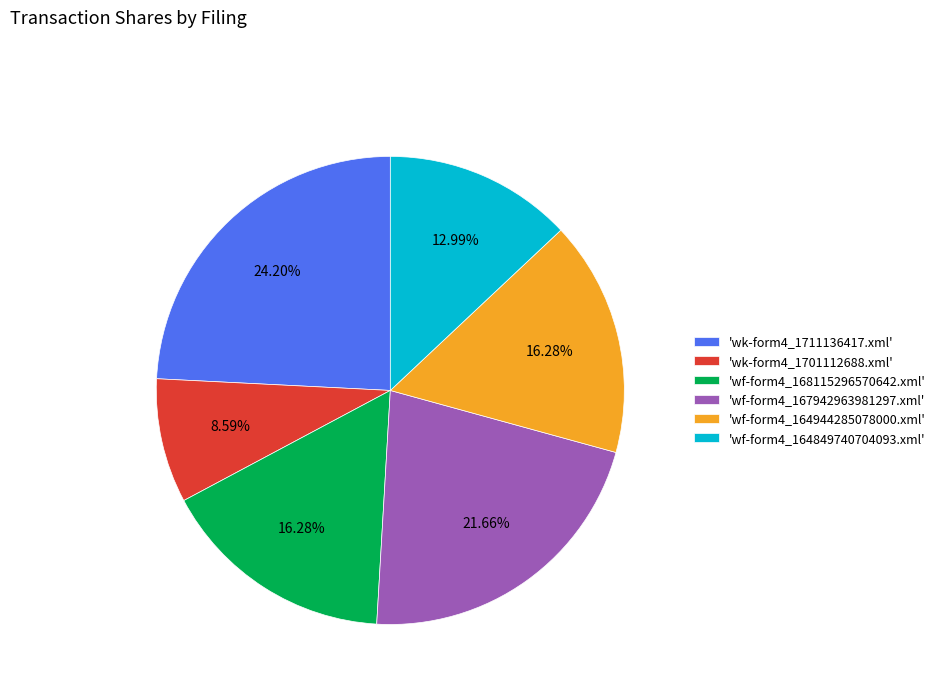

Which has a higher value, 'wf-form4_168115296570642.xml' or 'wf-form4_164849740704093.xml'?

'wf-form4_168115296570642.xml'